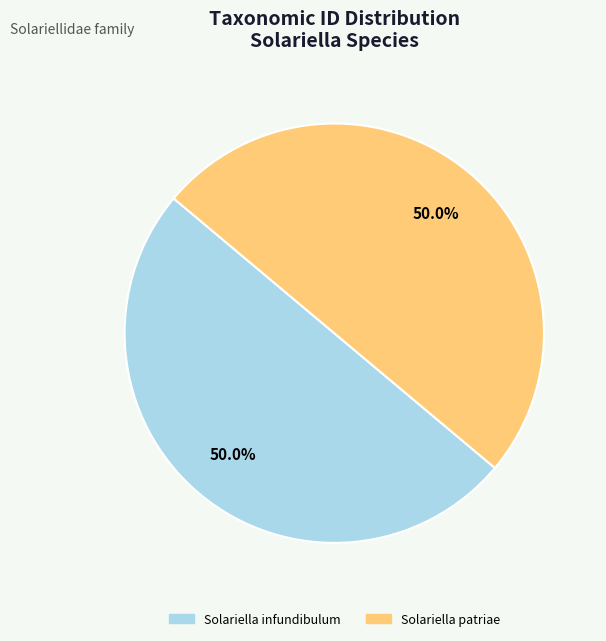

What percentage is NOT represented by Solariella patriae?

50.0%